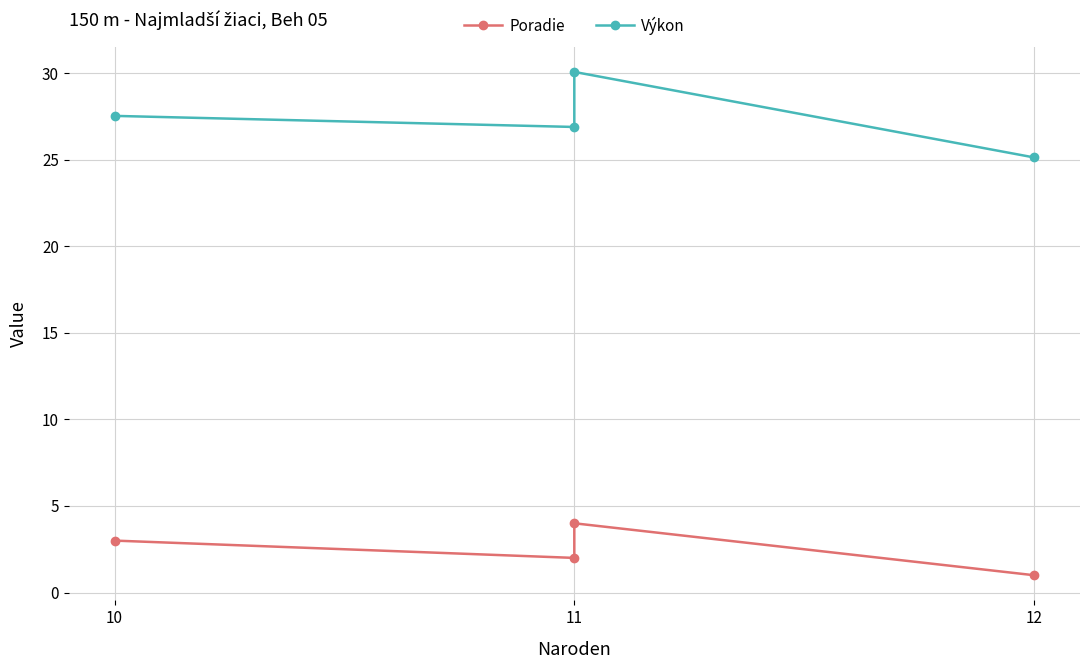

What are all the series names shown in the legend?

Poradie, Výkon